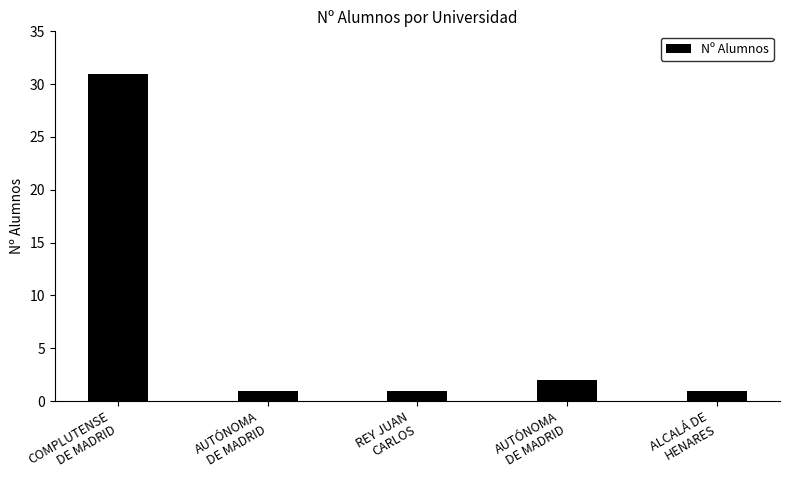

Reading right to left, list all the values displayed in this chart.

1	2	1	1	31